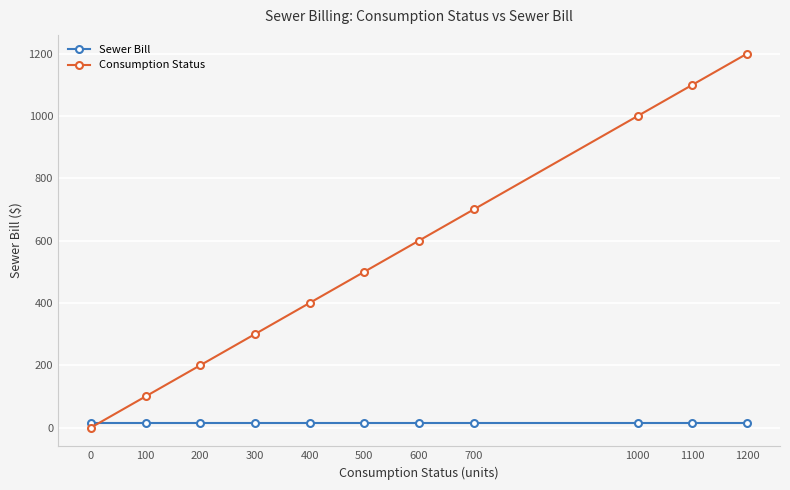

How many intersections are there between Sewer Bill and Consumption Status?

1